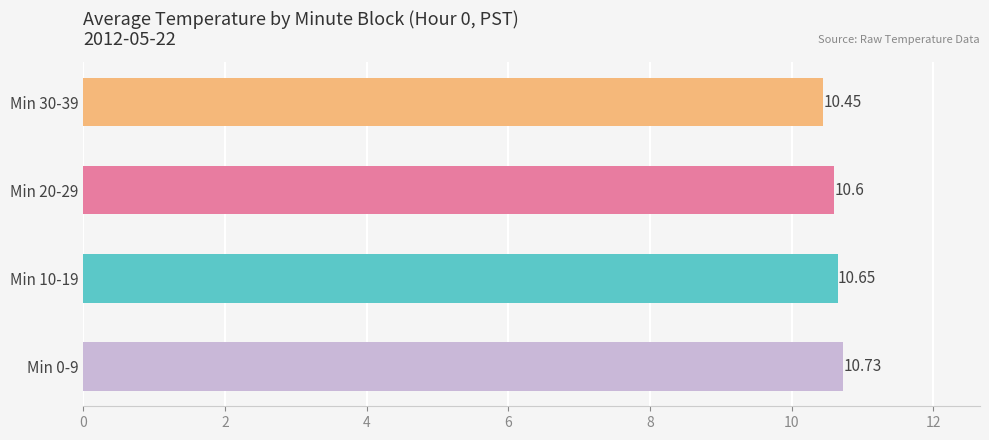

Which has a higher value, Min 10-19 or Min 0-9?

Min 0-9